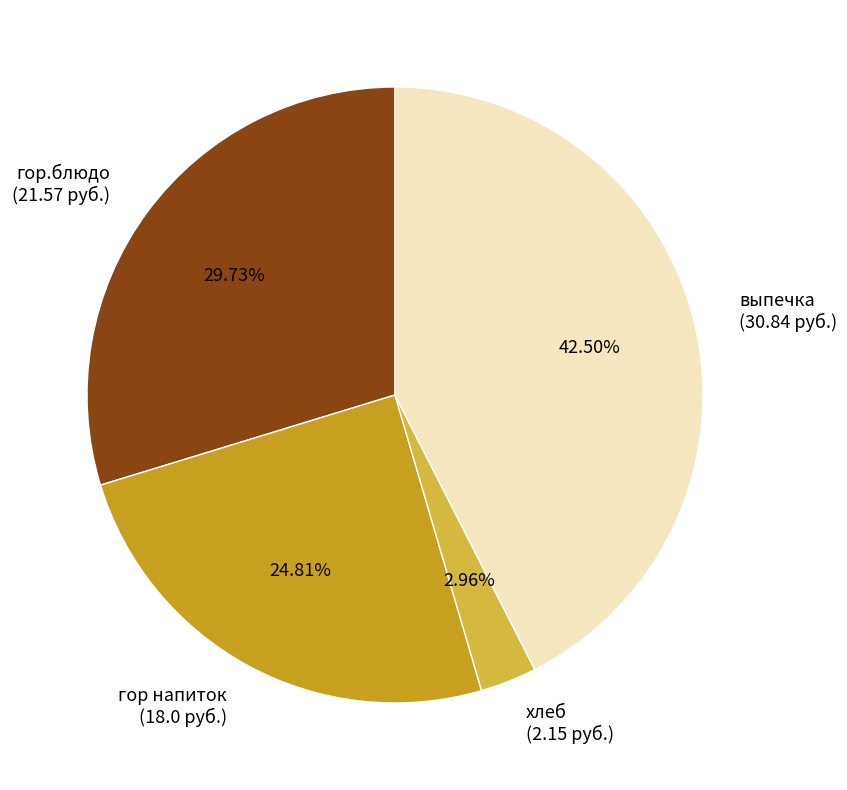

The гор напиток slice represents 25% of the pie. True or false?

True